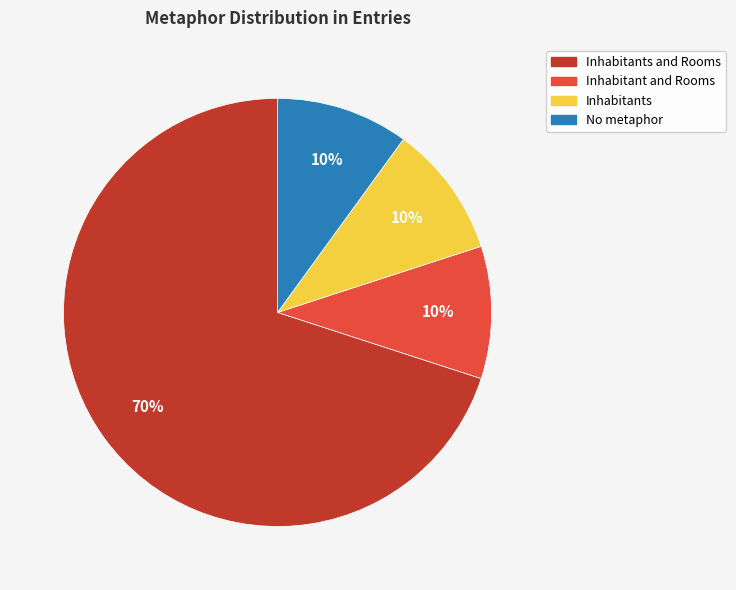

Do Inhabitants and Inhabitants and Rooms together represent more than half of the pie?

Yes